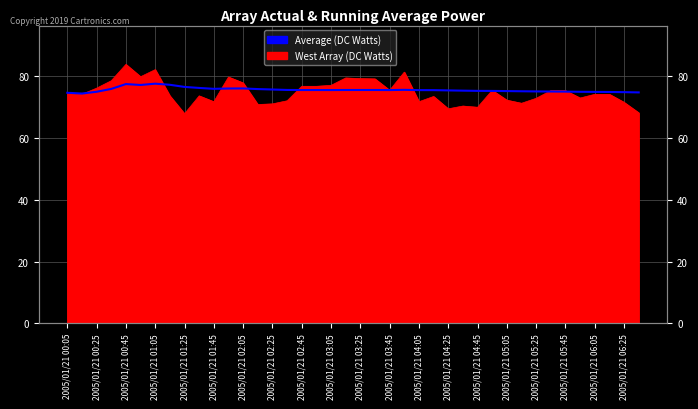

Count the number of values greater than 75.

34